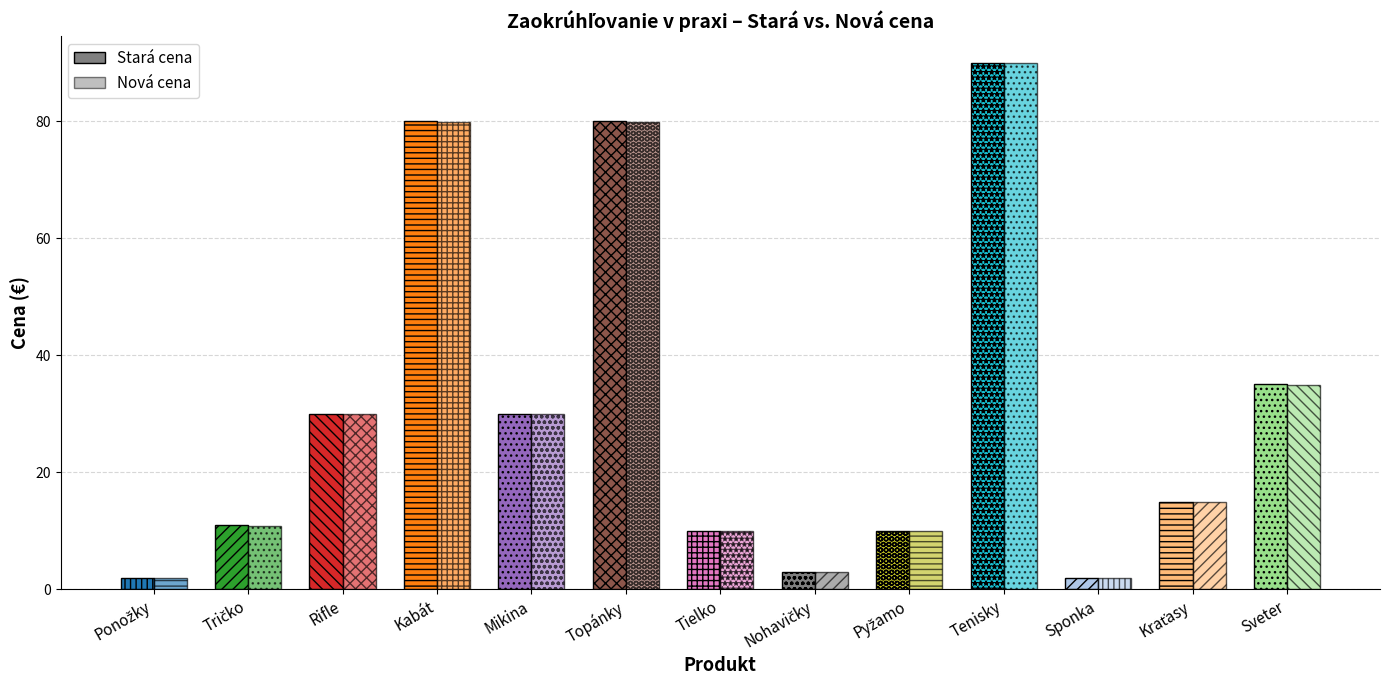

Rank the series at Rifle from highest to lowest value.

Stará cena, Nová cena